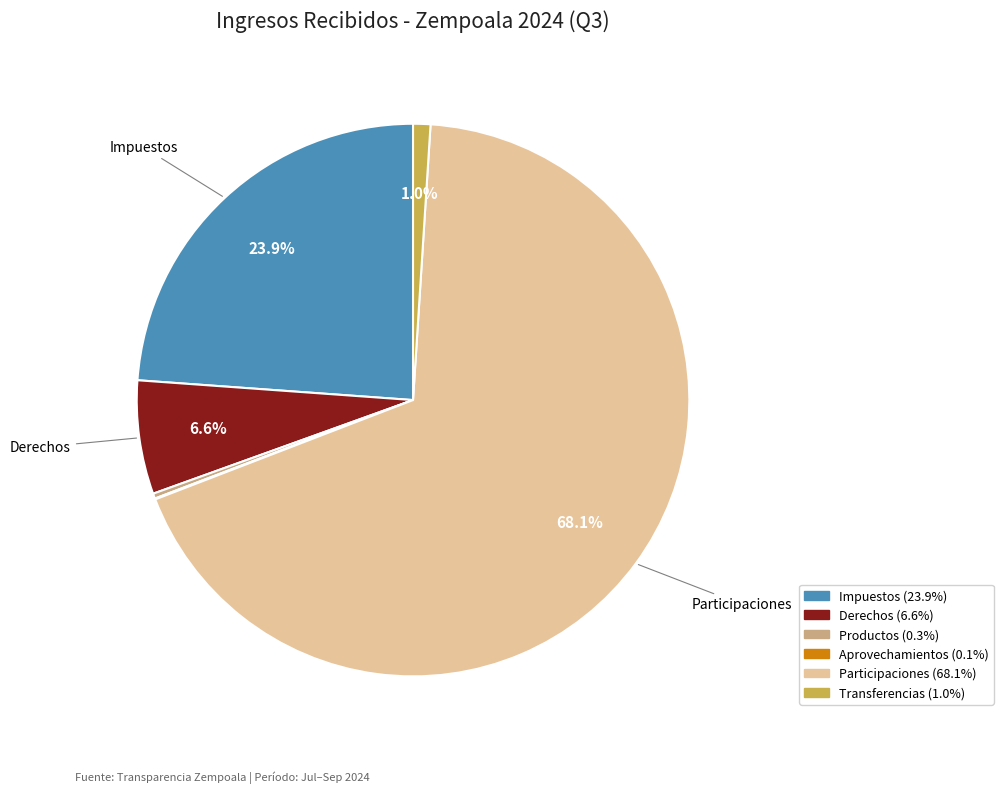

Does any single category account for the majority?

Yes